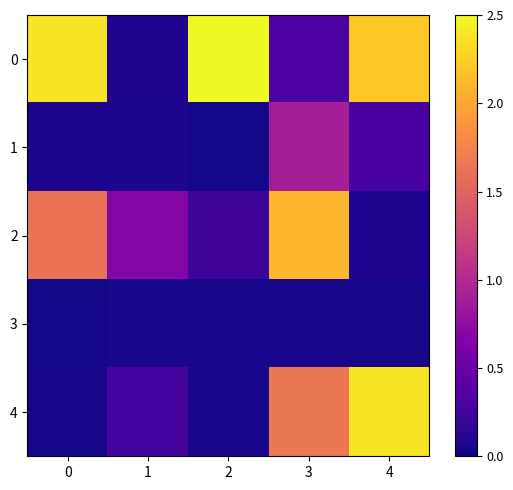

At which category does the chart reach its minimum across all series?

2